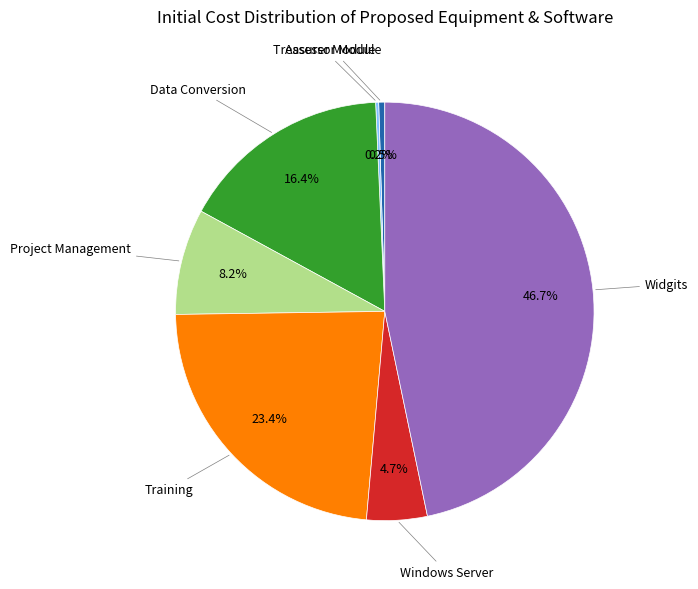

Is there any slice that represents more than half of the pie?

No